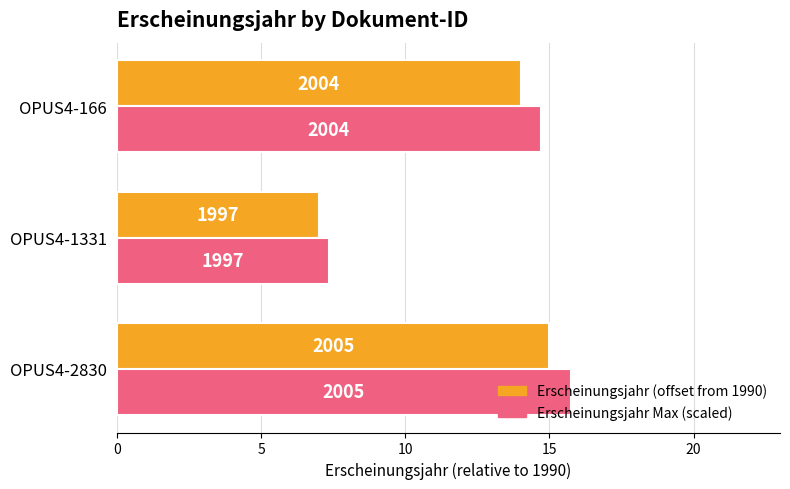

Which series has the largest total across all categories?

Erscheinungsjahr Max (scaled)